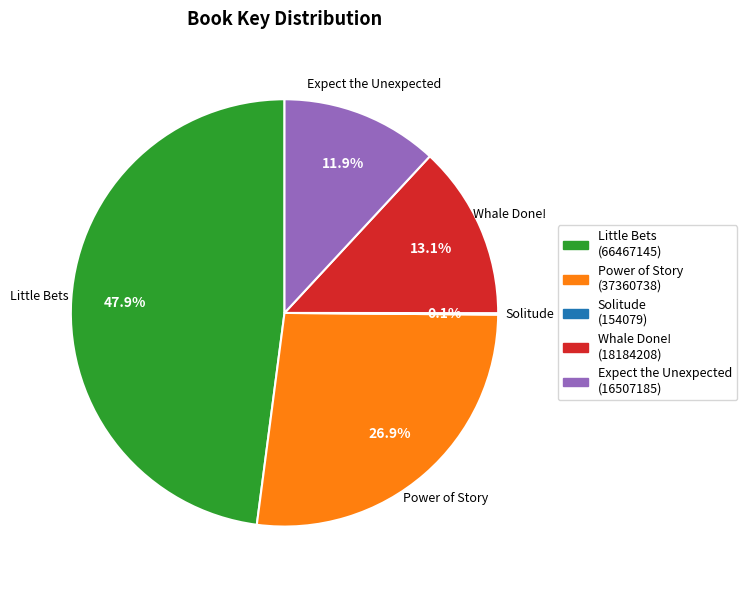

What percentage is NOT represented by Power of Story?

73.1%